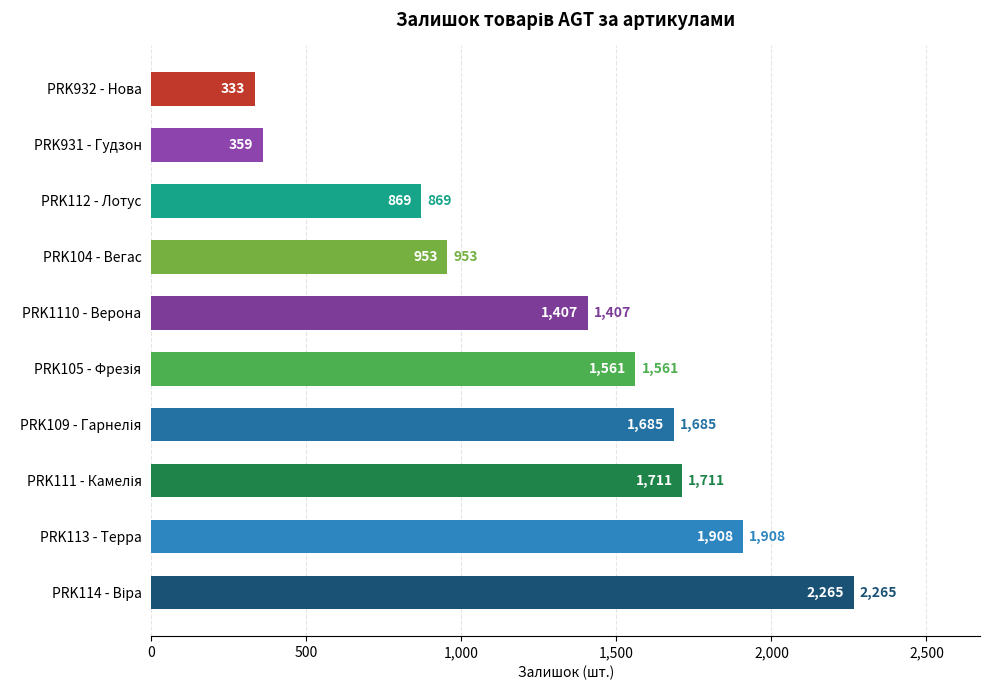

What is the greatest value displayed?

2265